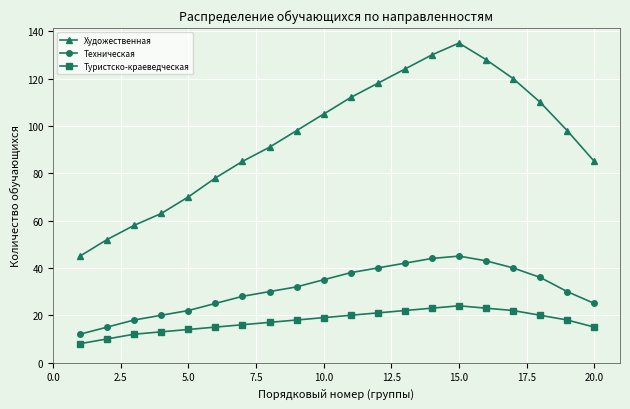

True or false: Художественная and Туристско-краеведческая intersect in this chart.

False